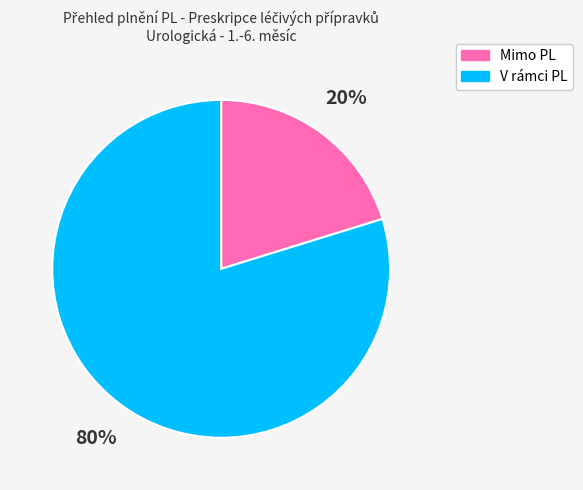

Which slice is the largest?

V rámci PL